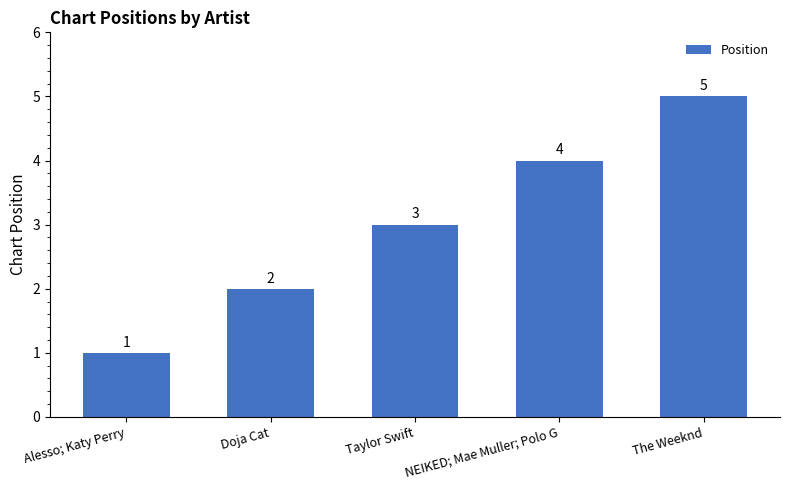

How many data points does each series have?

5